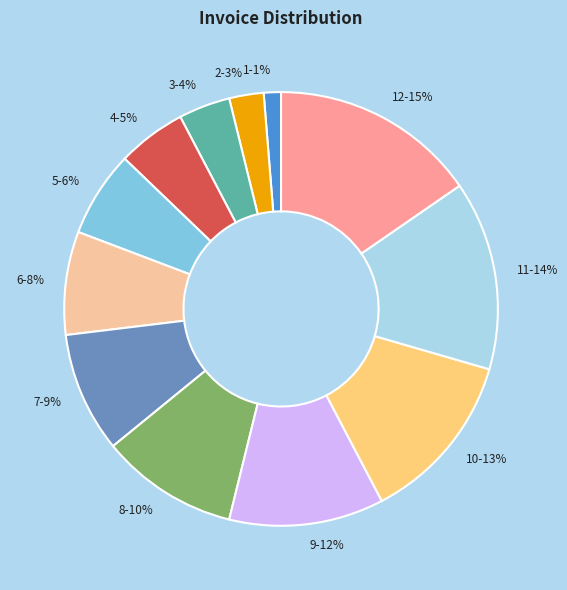

Which category has the biggest portion of the pie?

12